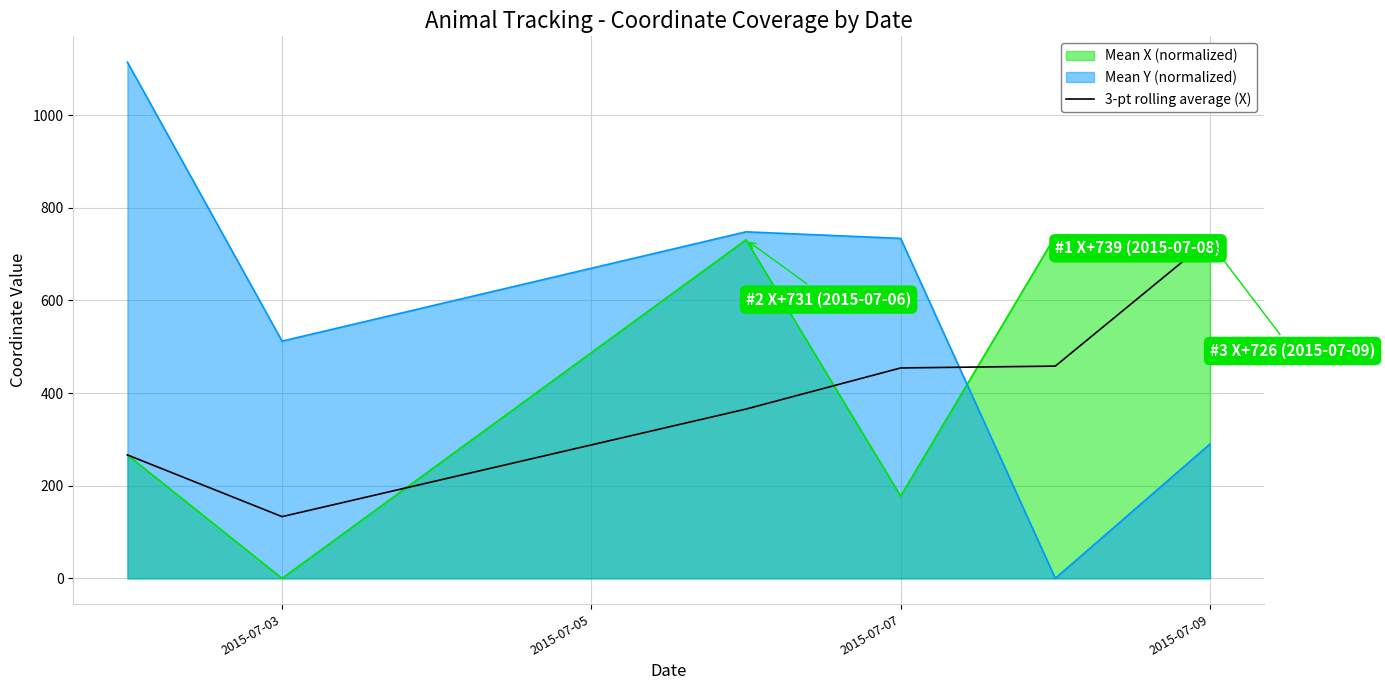

Rank the series at 2015-07-07 from lowest to highest value.

Mean X (normalized), 3-pt rolling average (X), Mean Y (normalized)